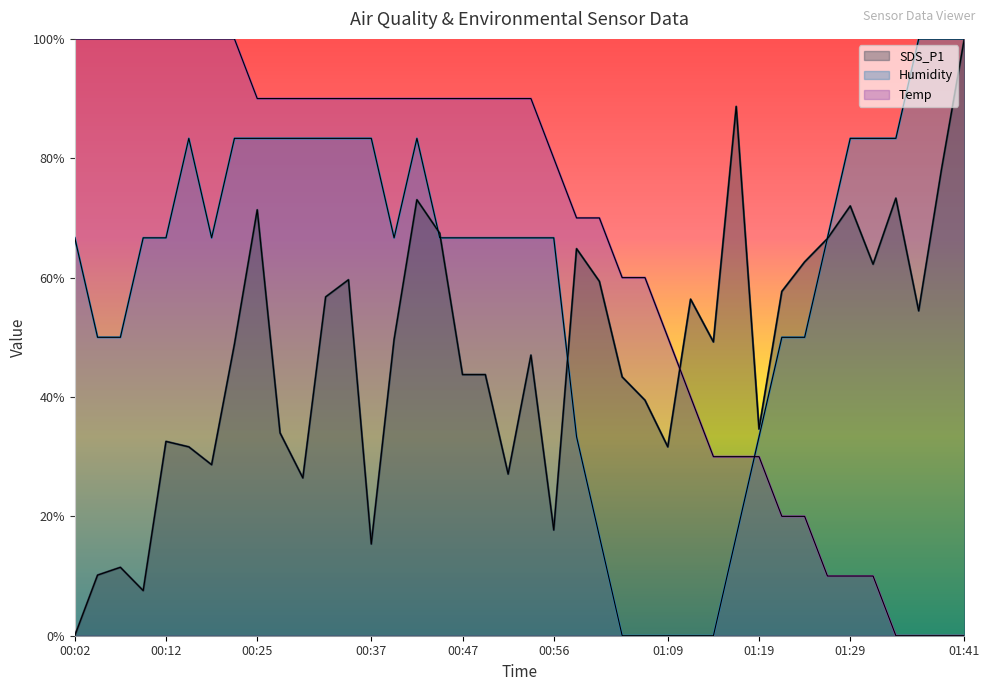

How many distinct data groups are displayed?

3